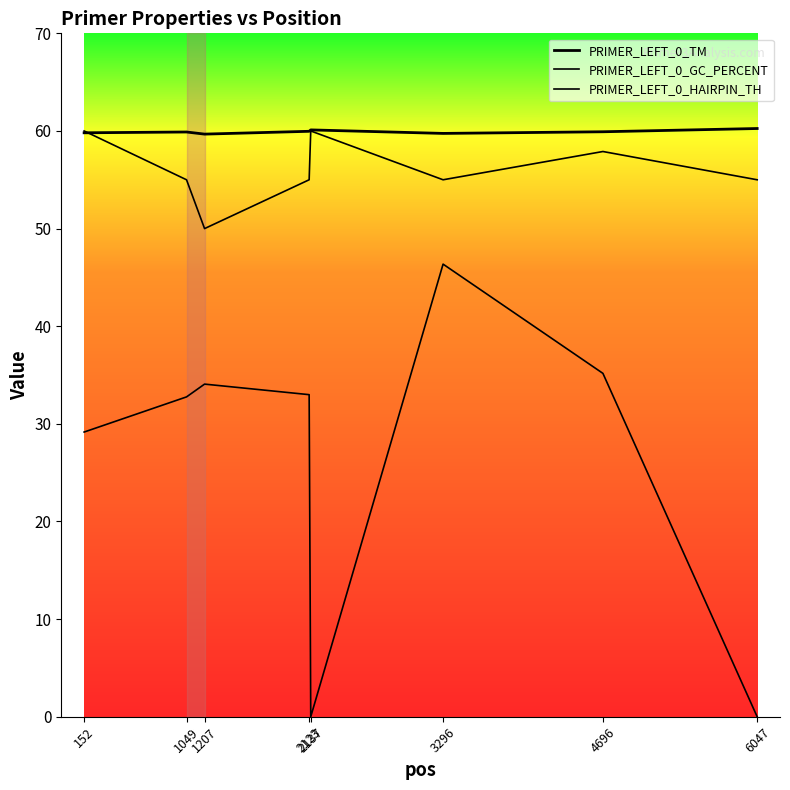

True or false: PRIMER_LEFT_0_GC_PERCENT and PRIMER_LEFT_0_HAIRPIN_TH intersect in this chart.

False